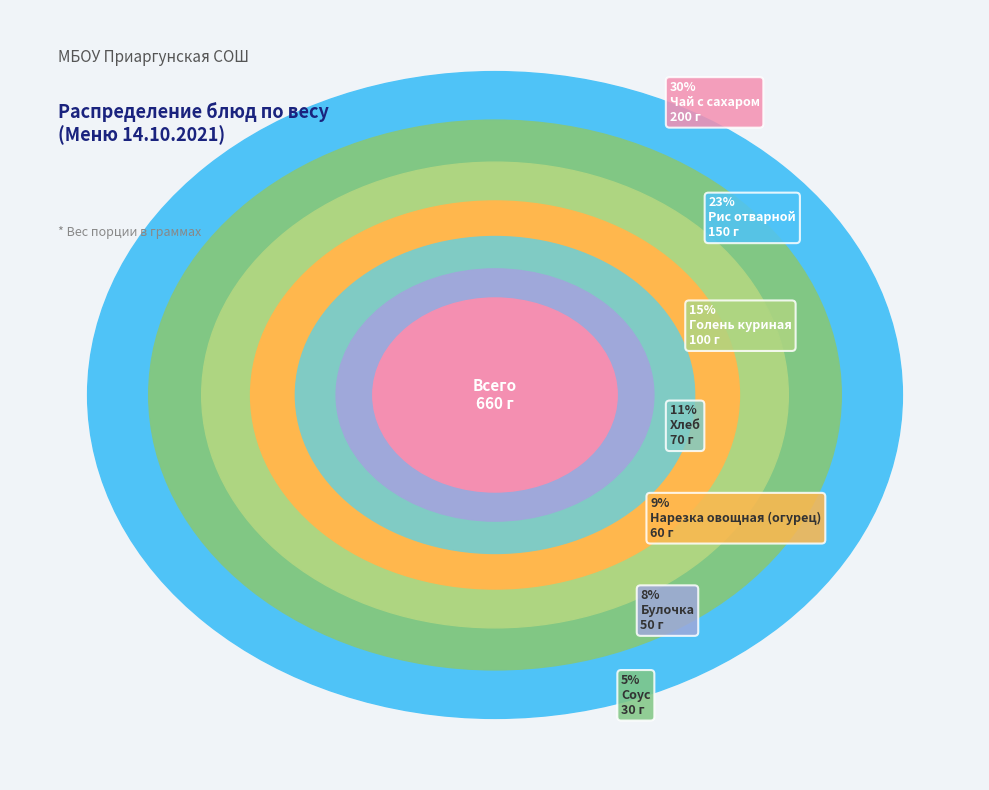

Is there a majority slice in this chart?

No